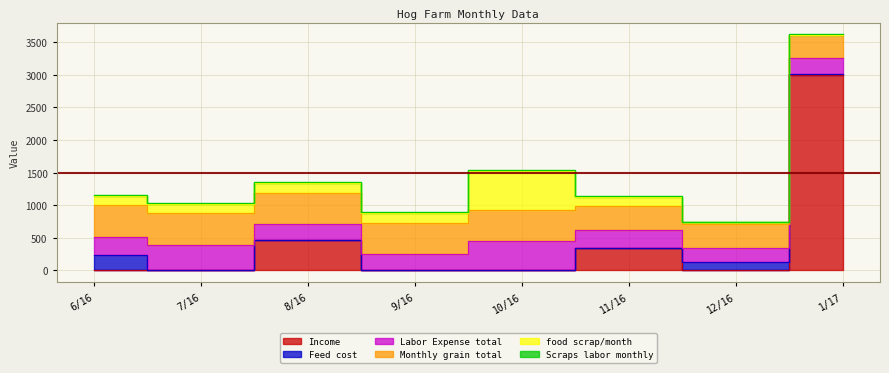

Between 6/16 and 11/16, which is larger?

11/16